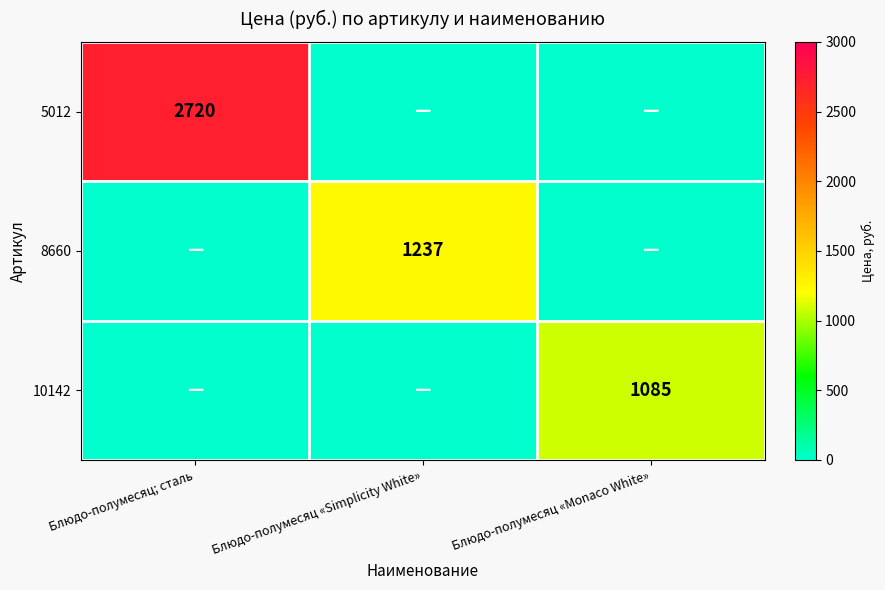

Is the value of 8660 at Блюдо-полумесяц «Simplicity White» greater than the value of 10142 at Блюдо-полумесяц «Monaco White»?

Yes